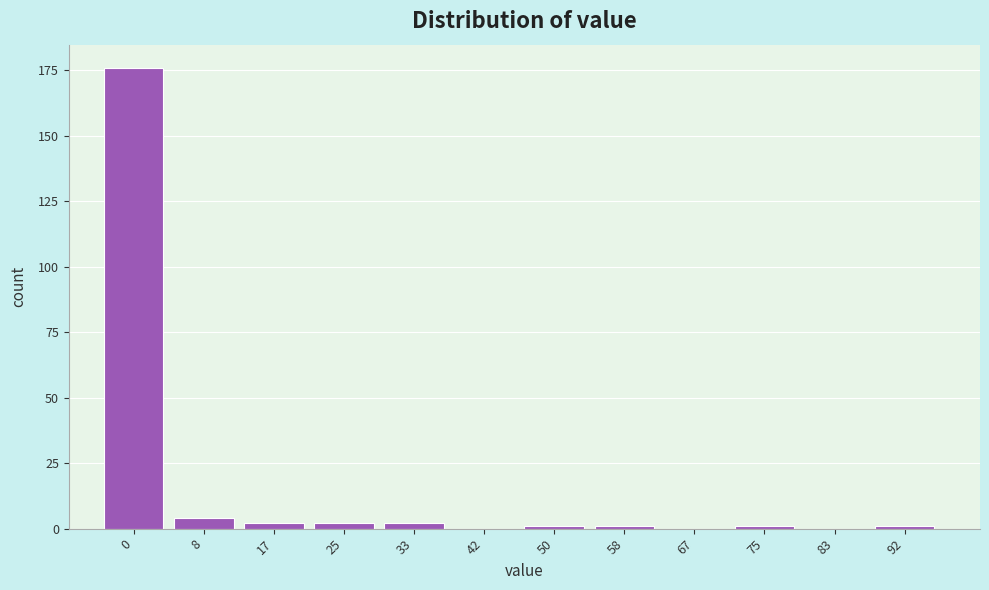

Reading left to right, extract all data points from this chart.

0=176	8=4	17=2	25=2	33=2	42=0	50=1	58=1	67=0	75=1	83=0	92=1